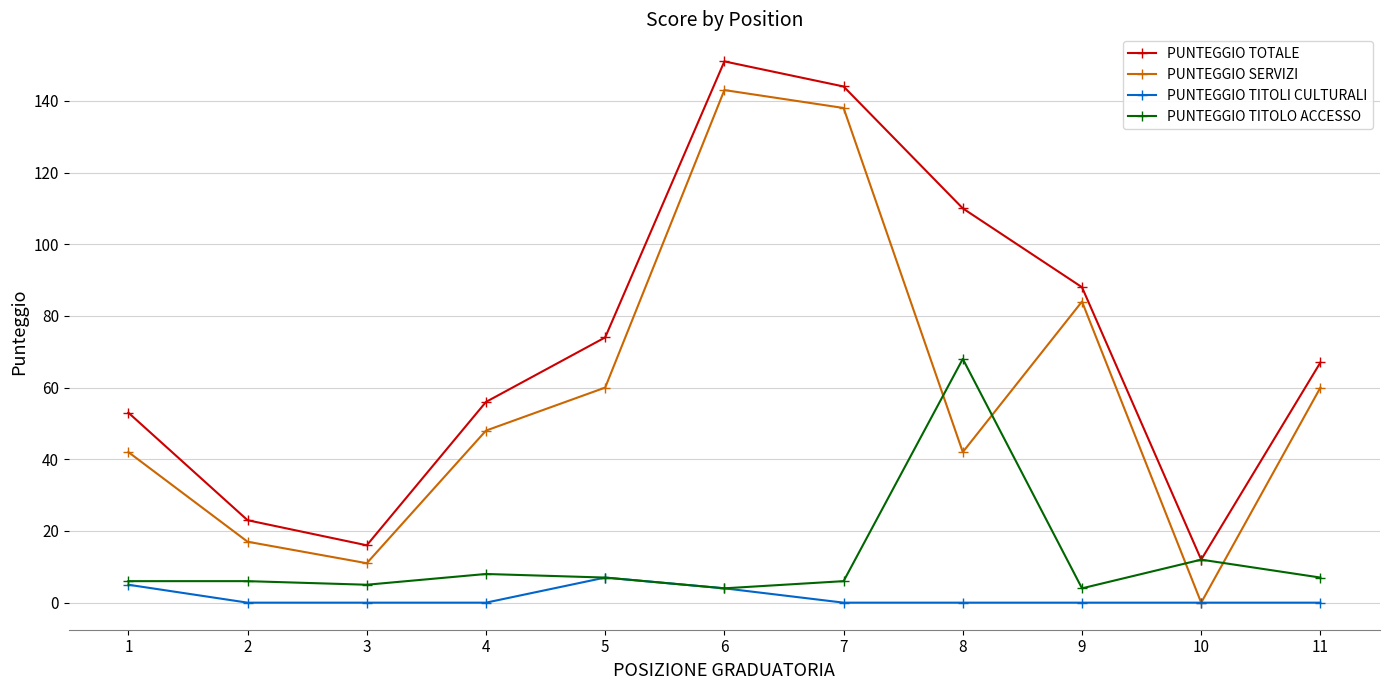

Rank the series by their maximum value, from lowest to highest.

PUNTEGGIO TITOLI CULTURALI, PUNTEGGIO TITOLO ACCESSO, PUNTEGGIO SERVIZI, PUNTEGGIO TOTALE